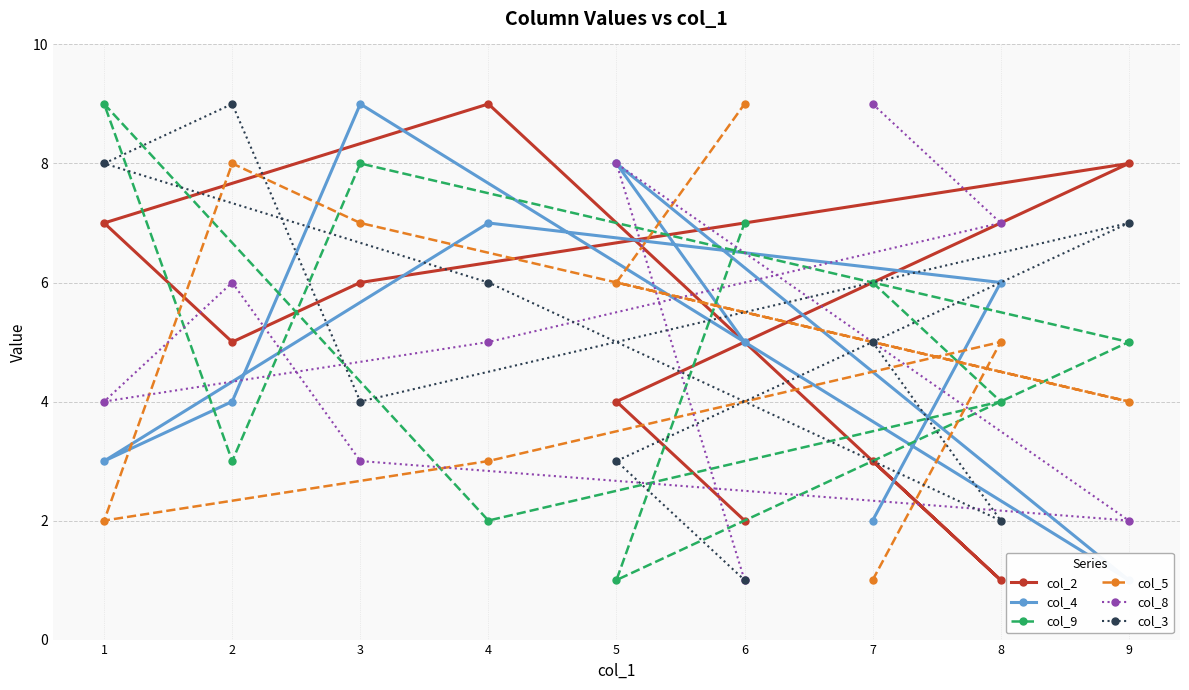

How many values in the col_8 series exceed 5?

4